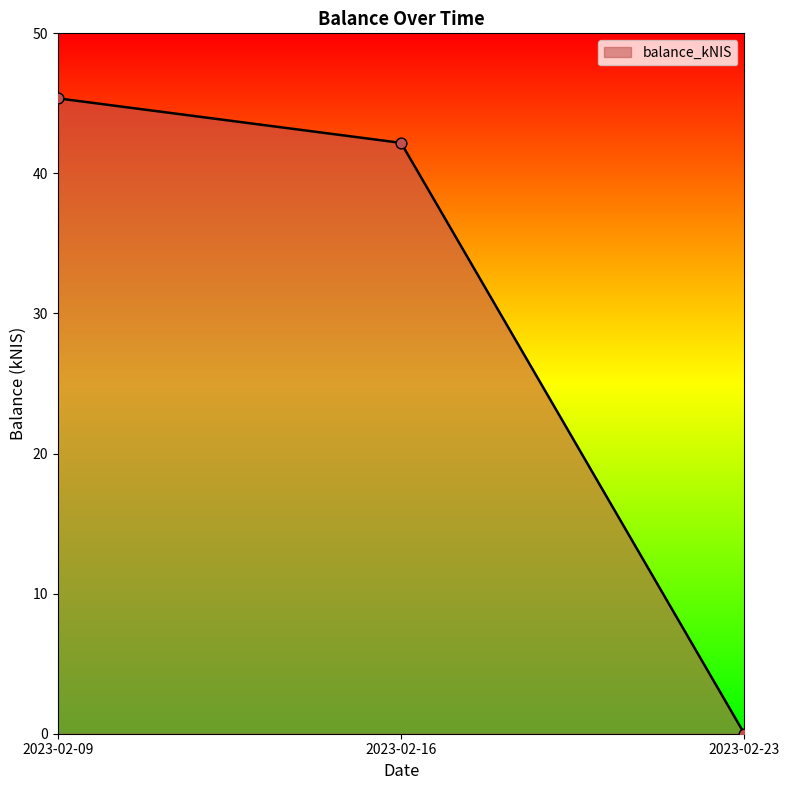

What is the change in value from 2023-02-09 to 2023-02-23?

-45.4